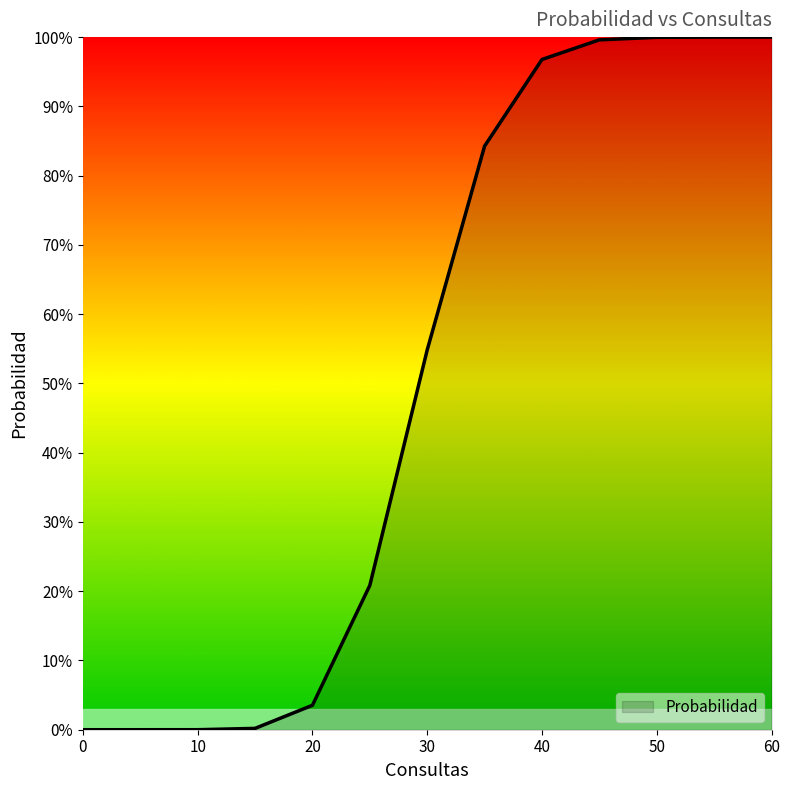

At which category does the chart reach its peak across all series?

60